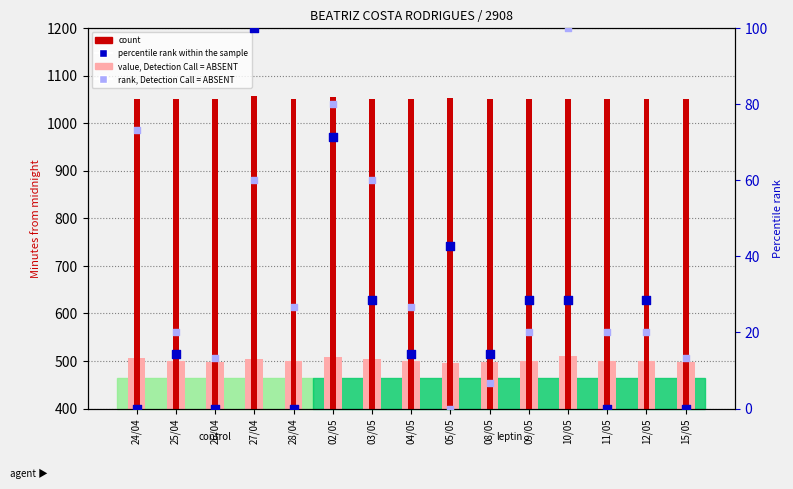

Which series reaches the maximum Y coordinate?

count